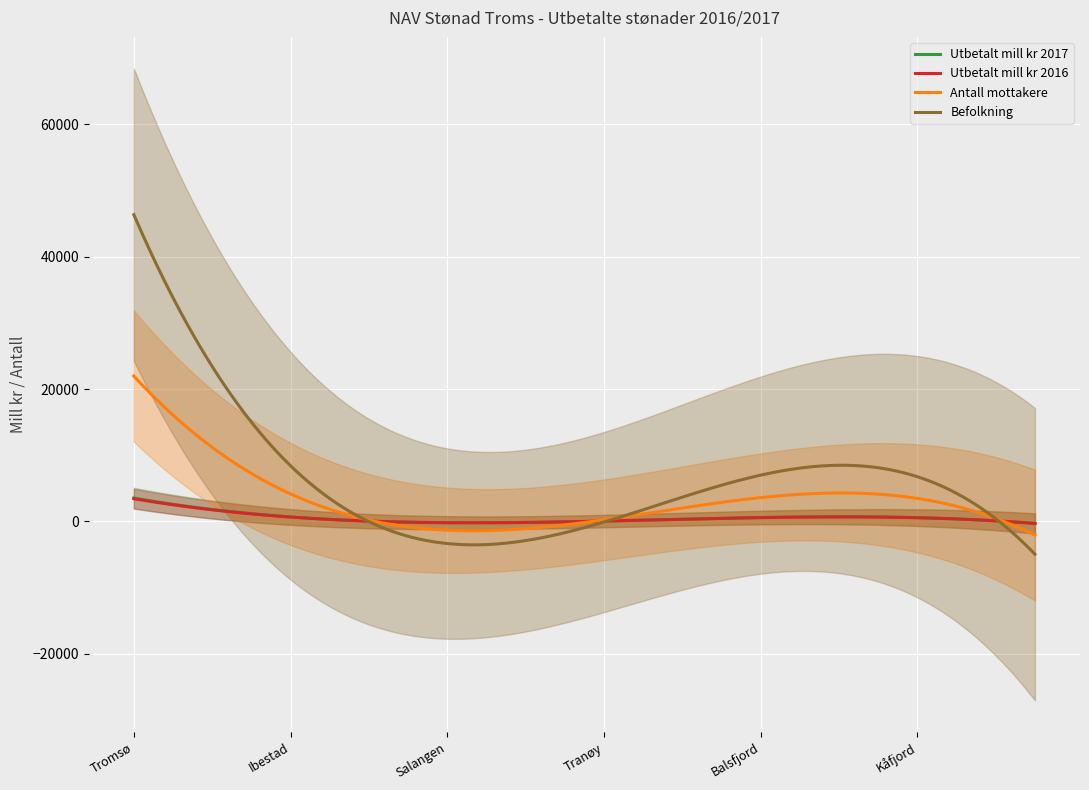

At which category is the sum across all series the highest?

Tromsø